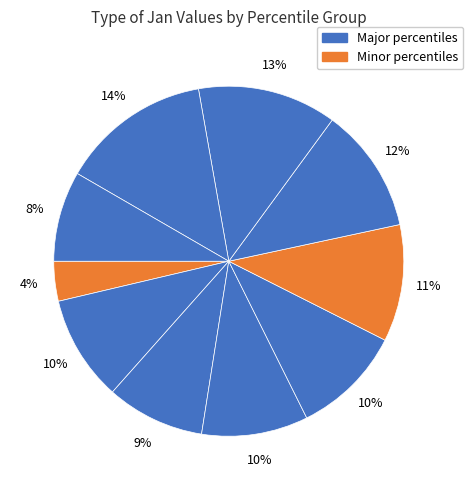

Count the number of slices in the pie.

10